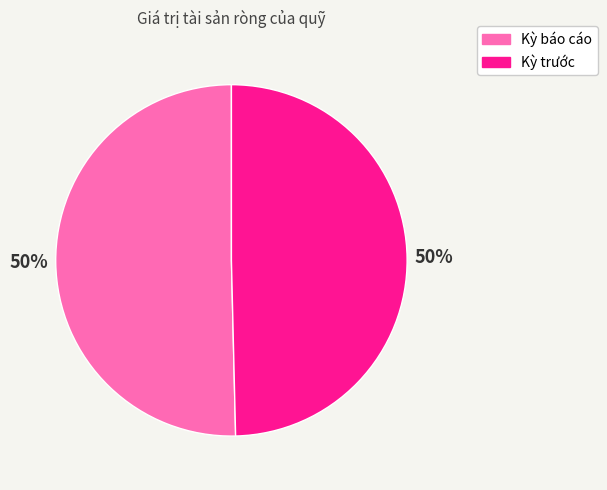

To the nearest percent, what is the average slice percentage?

50%